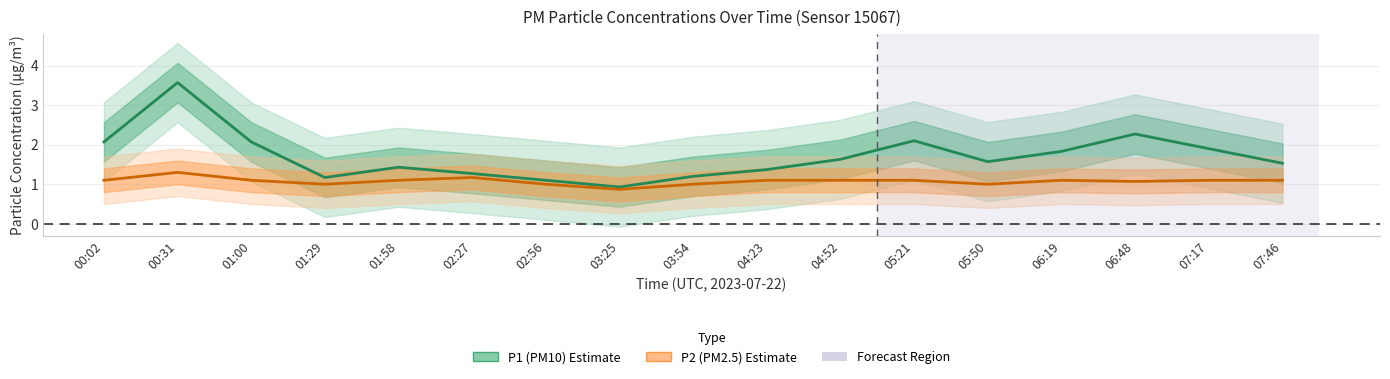

True or false: P2 and P1 cross at least once.

False